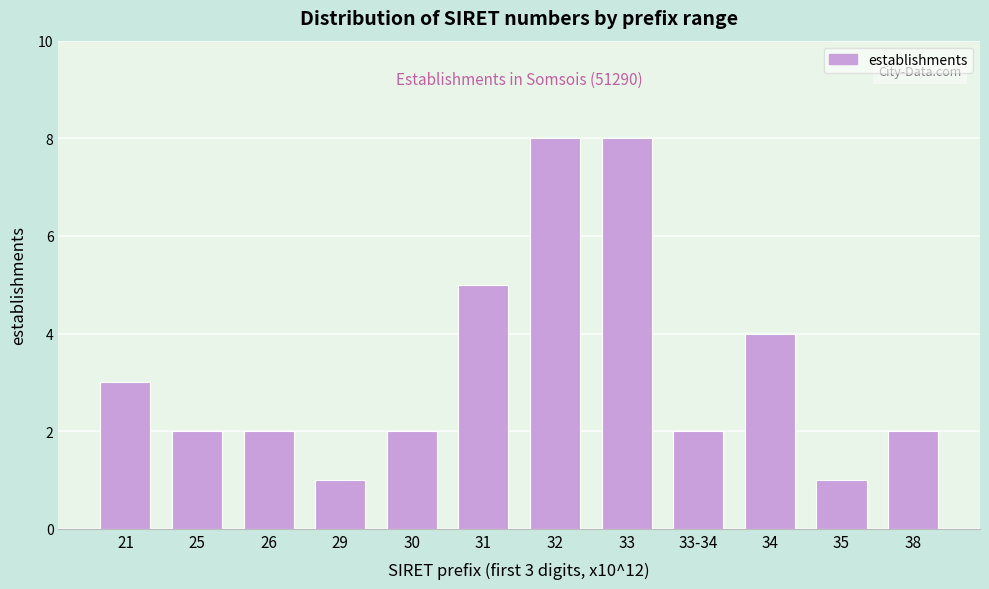

Reading left to right, transcribe all the data shown in this chart.

3	2	2	1	2	5	8	8	2	4	1	2